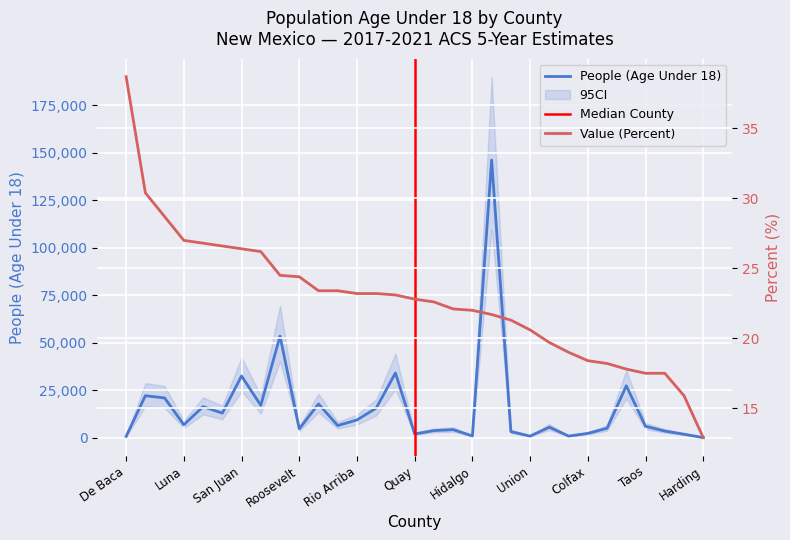

At which label does People (Age Under 18) first exceed 6009?

Lea